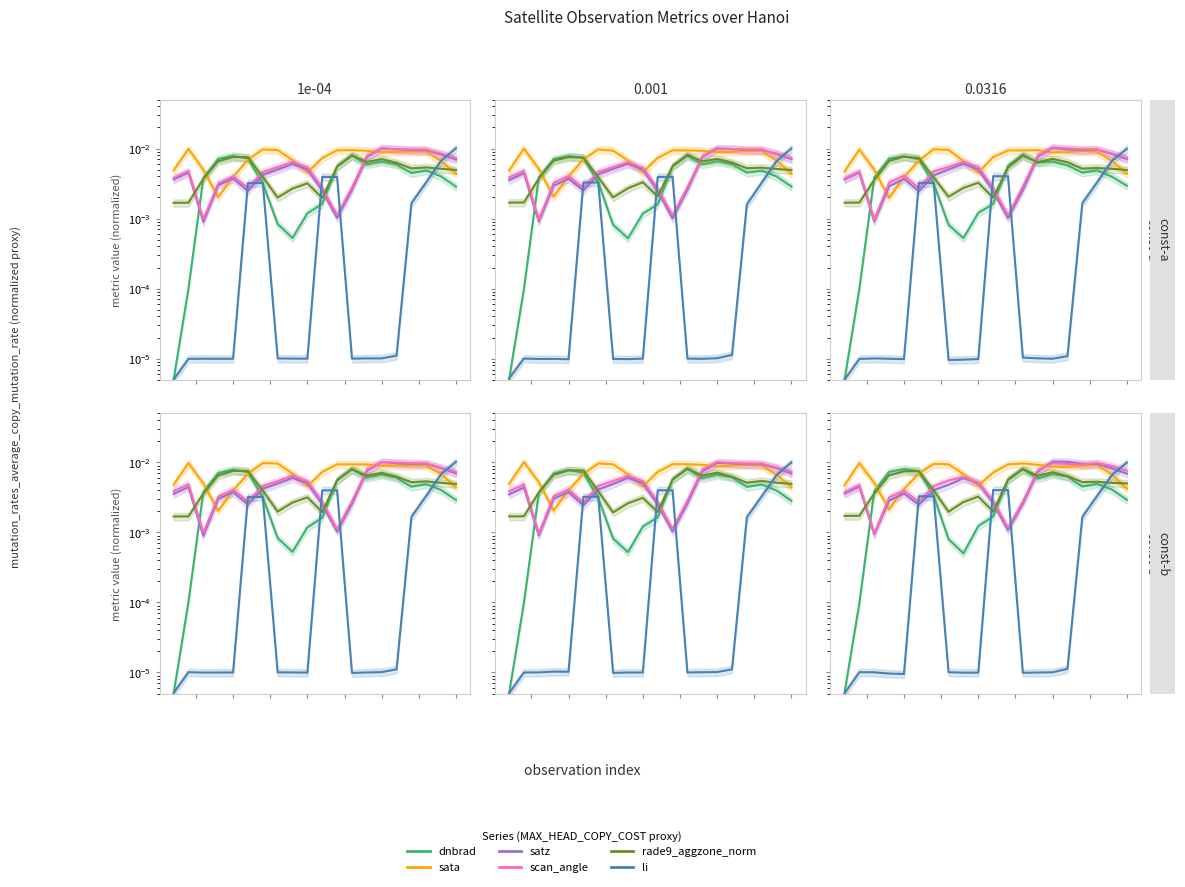

At which category is the sum across all series the highest?

14